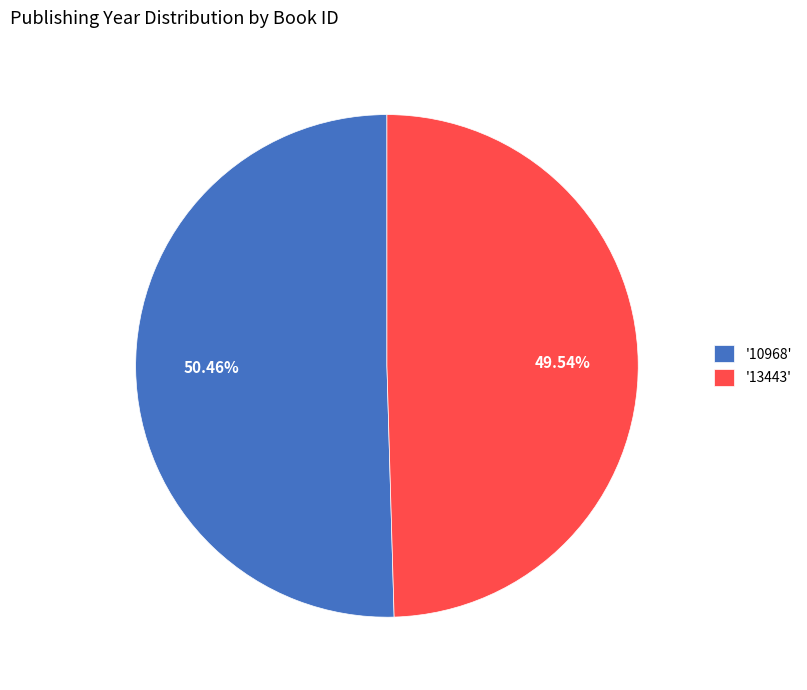

Approximately how many times larger is the value at '13443' compared to '10968'?

1.0